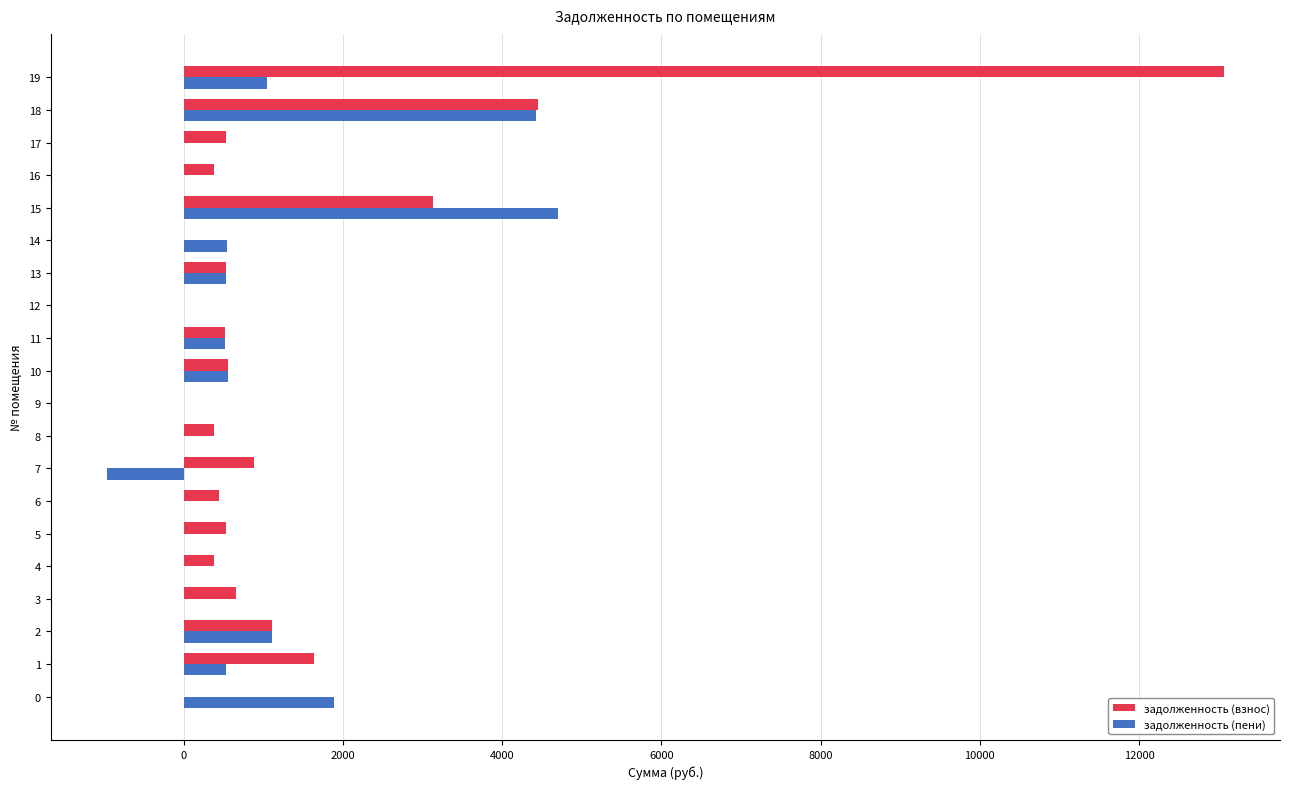

What is the maximum value for задолженность (взнос)?

13068.5